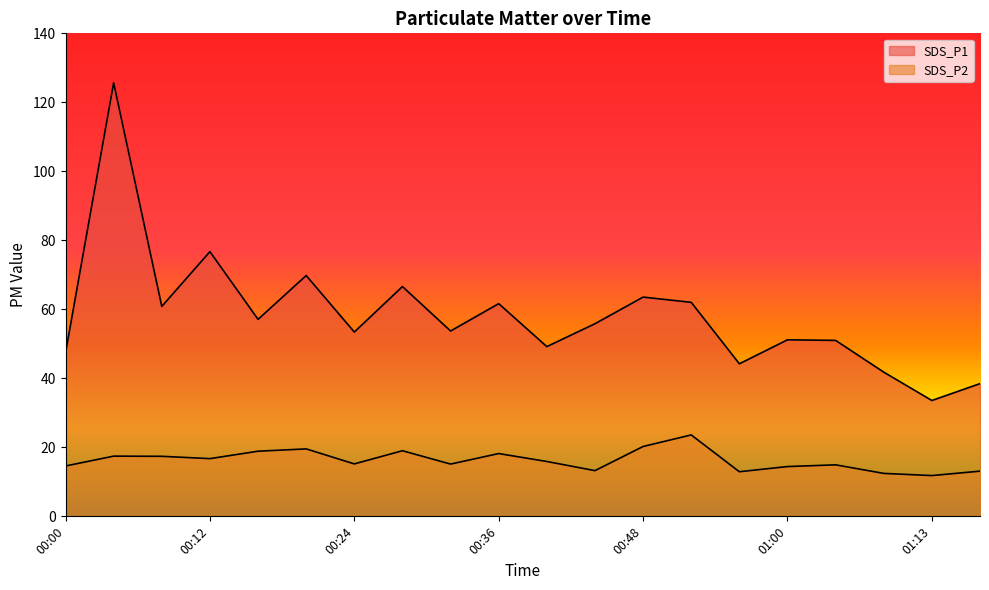

Which has a higher value, 01:17 or 00:00?

00:00